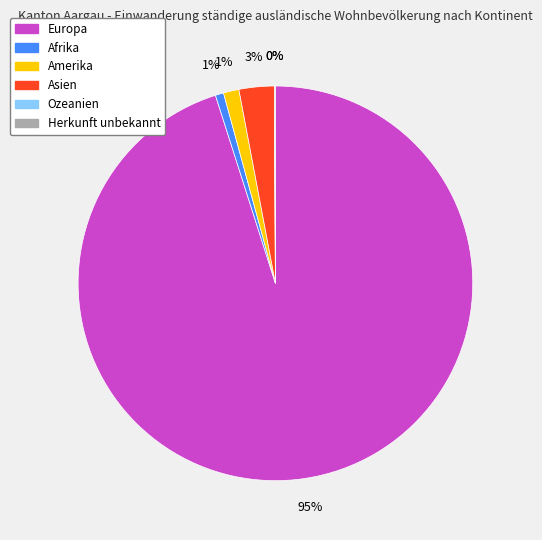

To the nearest percent, what is the combined percentage of Afrika and Ozeanien?

1%